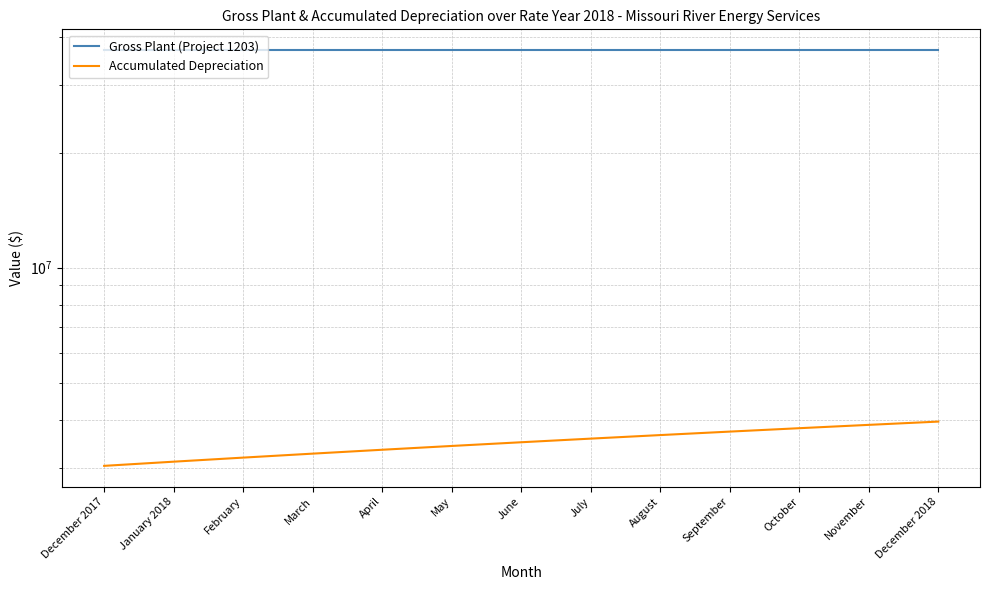

Between December 2018 and September, which is larger?

December 2018